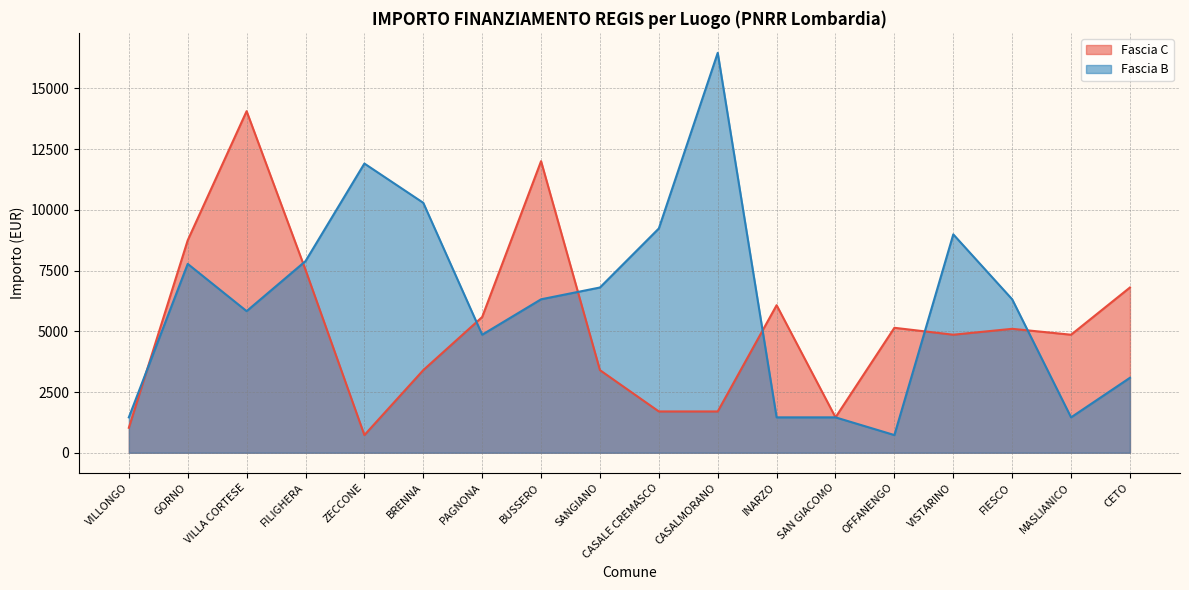

Reading right to left, extract all data points from this chart.

Fascia C: CETO=6804	MASLIANICO=4860	FIESCO=5103	VISTARINO=4860	OFFANENGO=5145	SAN GIACOMO=1458	INARZO=6075	CASALMORANO=1701	CASALE CREMASCO=1701	SANGIANO=3402	BUSSERO=12005	PAGNONA=5589	BRENNA=3402	ZECCONE=729	FILIGHERA=7533	VILLA CORTESE=14063	GORNO=8748	VILLONGO=1029
Fascia B: CETO=3087	MASLIANICO=1458	FIESCO=6318	VISTARINO=8991	OFFANENGO=729	SAN GIACOMO=1458	INARZO=1458	CASALMORANO=16464	CASALE CREMASCO=9234	SANGIANO=6804	BUSSERO=6318	PAGNONA=4860	BRENNA=10290	ZECCONE=11907	FILIGHERA=7889	VILLA CORTESE=5831	GORNO=7776	VILLONGO=1458